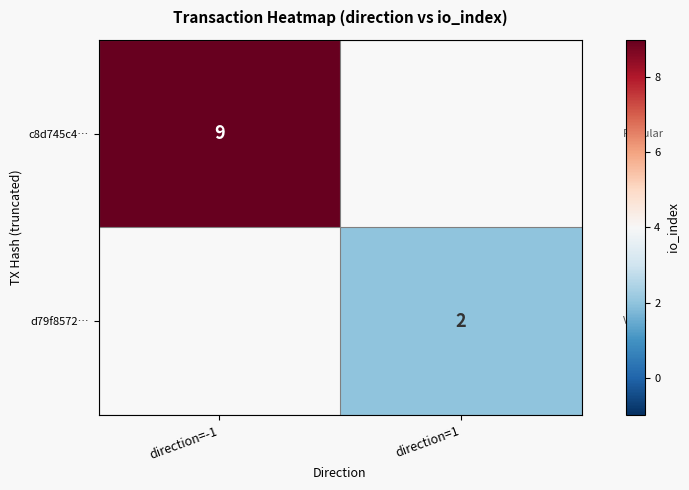

The value of d79f8572… at direction=1 is 2.7. True or false?

False